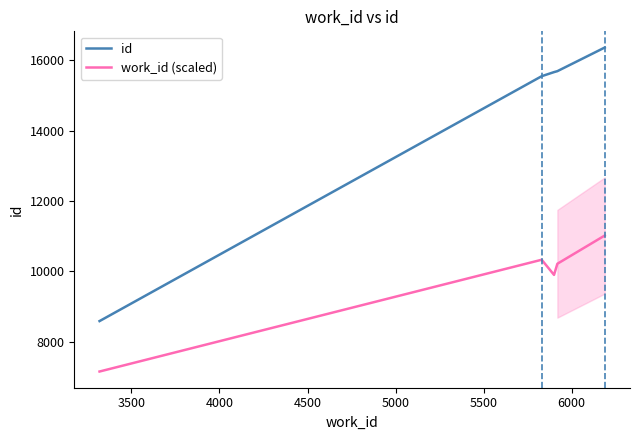

True or false: id and work_id (scaled) cross at least once.

False